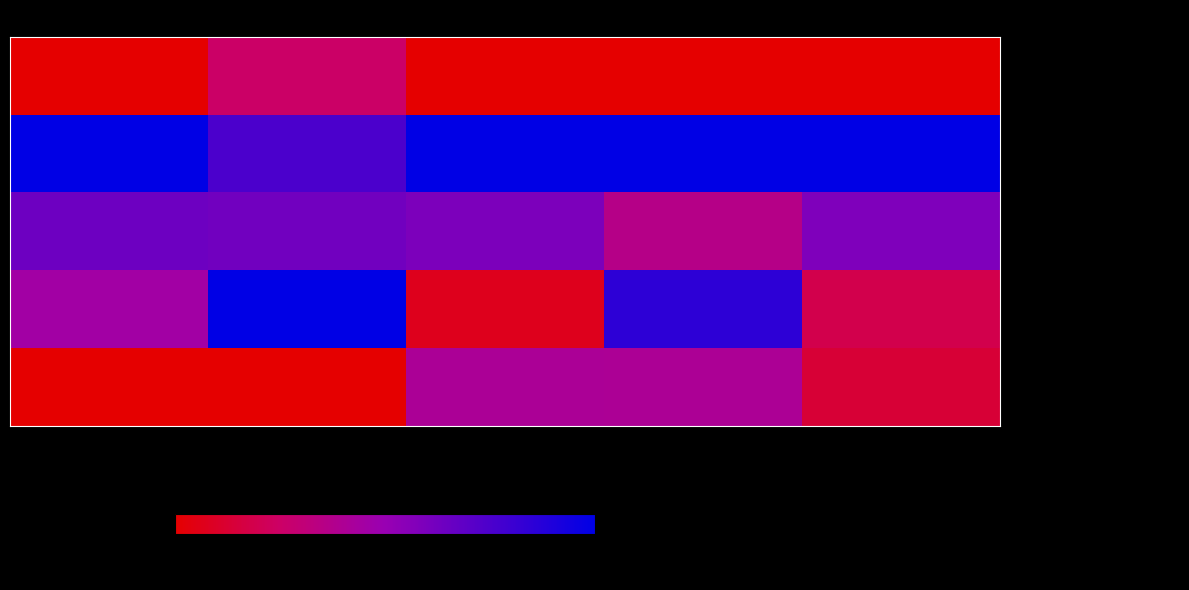

At H index, list the series in order from smallest to largest.

Geotecnia, Estudos do Quaternario, Journal of Integrated Coastal Zone Management, Finisterra, Comunicacoes Geologicas